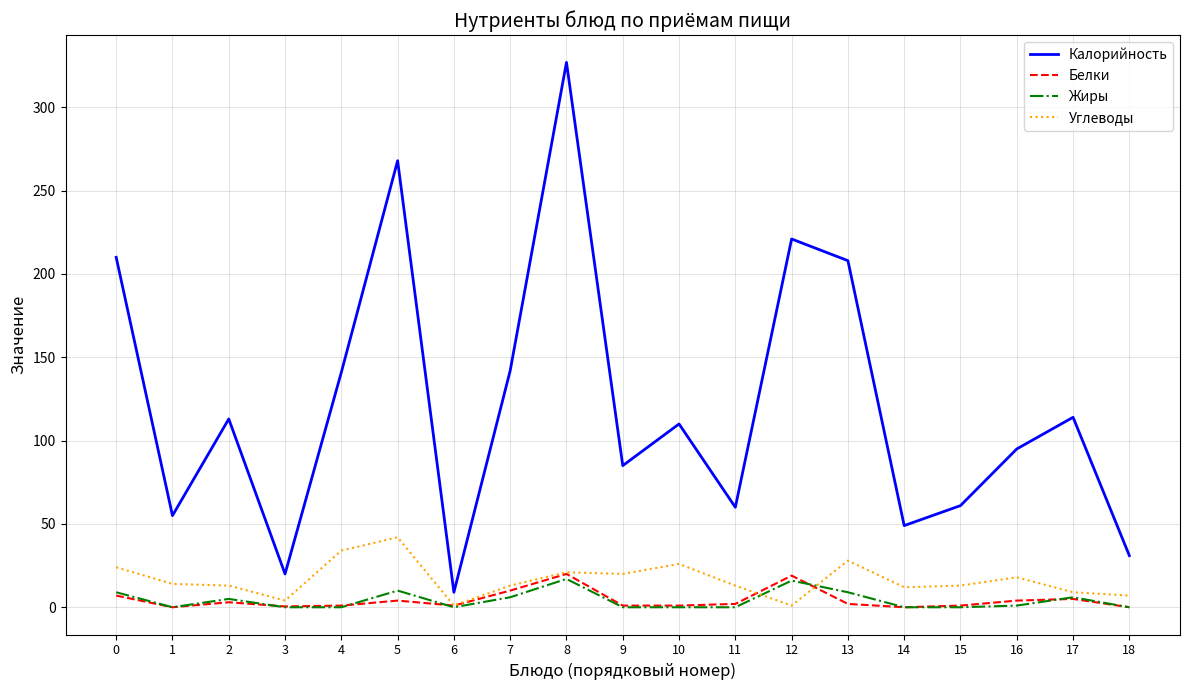

Read the Жиры value at 0.

9.0